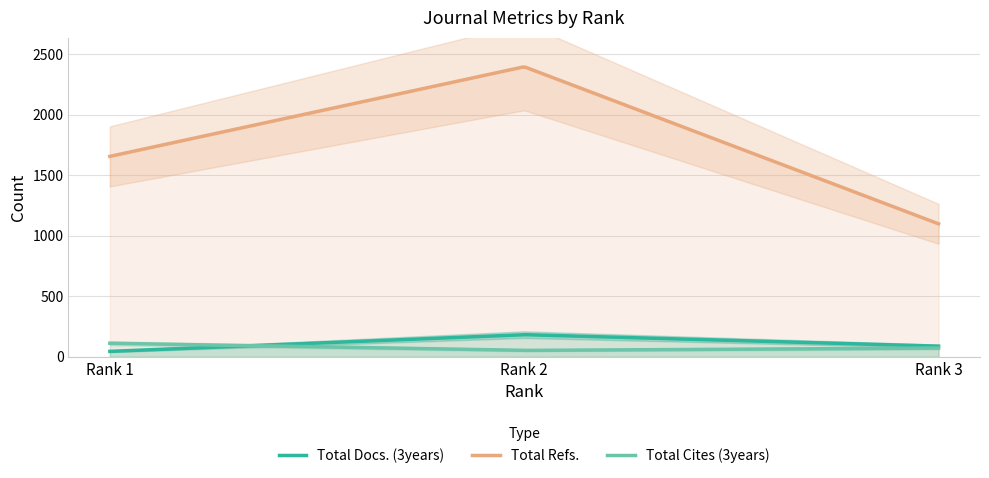

What is the difference between the Total Docs. (3years) values at 1 and 3?

43